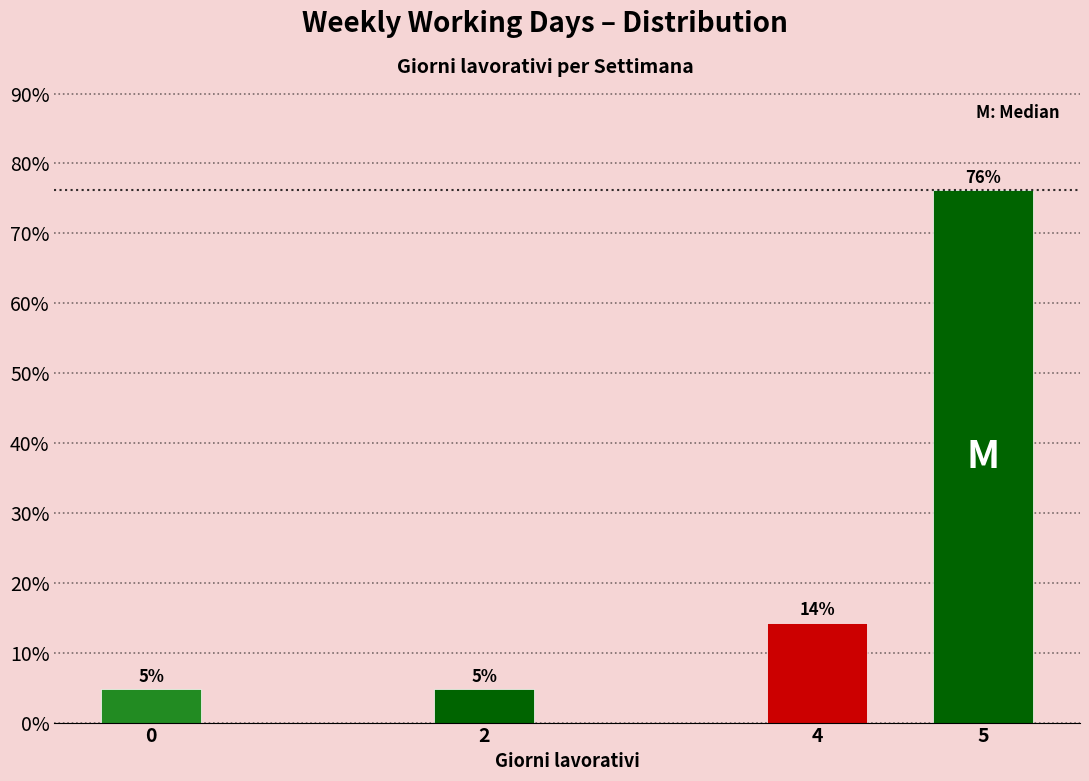

Does the chart contain any negative values?

No